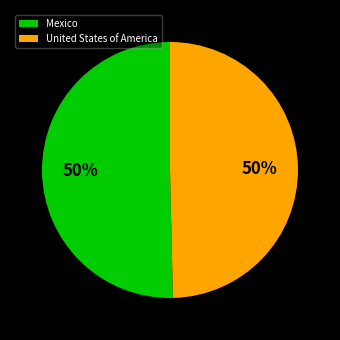

Approximately how many times larger is the value at Mexico compared to United States of America?

1.0